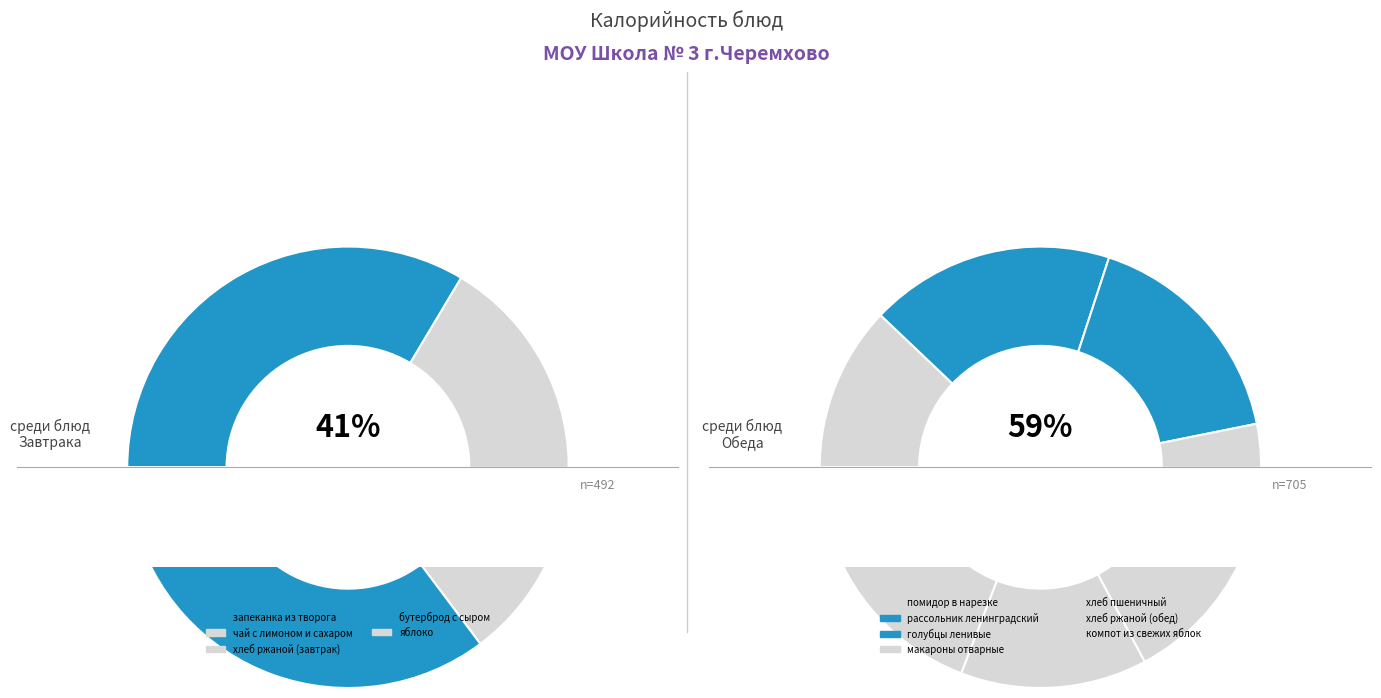

What is the smallest slice in the pie chart?

яблоко